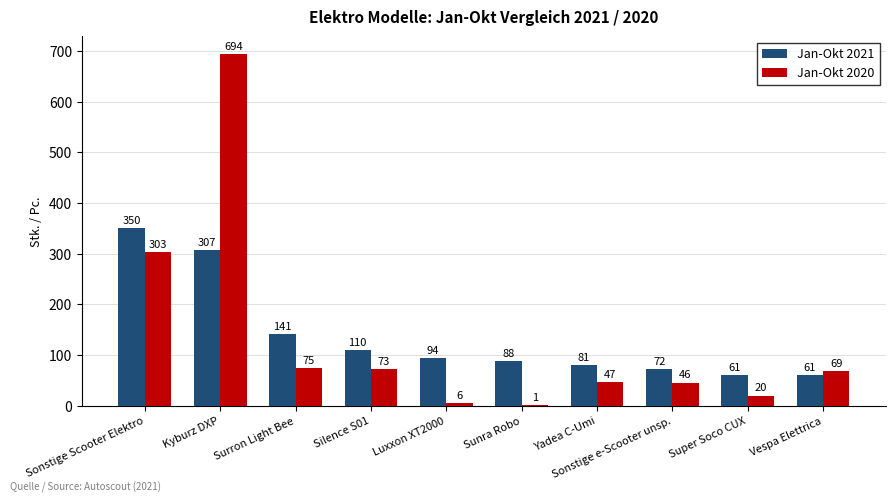

The value of Jan-Okt 2020 at Silence S01 is 73. True or false?

True